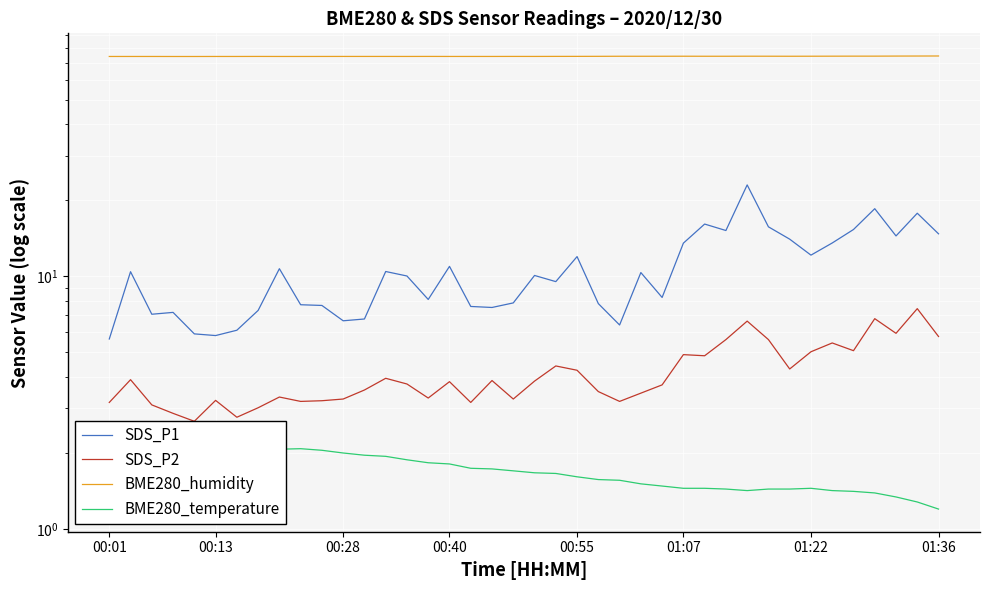

Reading left to right, list all the values displayed in this chart.

SDS_P1: 5.7	10.4	7.1	7.2	5.9	5.8	6.1	7.3	10.7	7.7	7.7	6.7	6.8	10.4	10.0	8.1	10.9	7.6	7.5	7.8	10.1	9.5	12.0	7.8	6.4	10.3	8.2	13.5	16.1	15.2	23.0	15.7	14.0	12.1	13.6	15.3	18.5	14.4	17.8	14.7
SDS_P2: 3.2	3.9	3.1	2.9	2.7	3.2	2.8	3.0	3.3	3.2	3.2	3.3	3.5	4.0	3.8	3.3	3.8	3.2	3.9	3.3	3.9	4.4	4.2	3.5	3.2	3.5	3.7	4.9	4.8	5.6	6.7	5.6	4.3	5.0	5.5	5.1	6.8	6.0	7.5	5.8
BME280_humidity: 74.1	74.1	74.1	74.1	74.1	74.1	74.1	74.1	74.1	74.1	74.1	74.1	74.1	74.1	74.1	74.2	74.1	74.1	74.1	74.2	74.1	74.2	74.2	74.2	74.3	74.2	74.3	74.3	74.3	74.3	74.3	74.3	74.3	74.3	74.3	74.3	74.3	74.4	74.4	74.4
BME280_temperature: 2.0	2.0	2.0	2.0	1.9	2.0	2.0	2.0	2.1	2.1	2.0	2.0	2.0	1.9	1.9	1.8	1.8	1.7	1.7	1.7	1.7	1.7	1.6	1.6	1.6	1.5	1.5	1.4	1.4	1.4	1.4	1.4	1.4	1.4	1.4	1.4	1.4	1.3	1.3	1.2